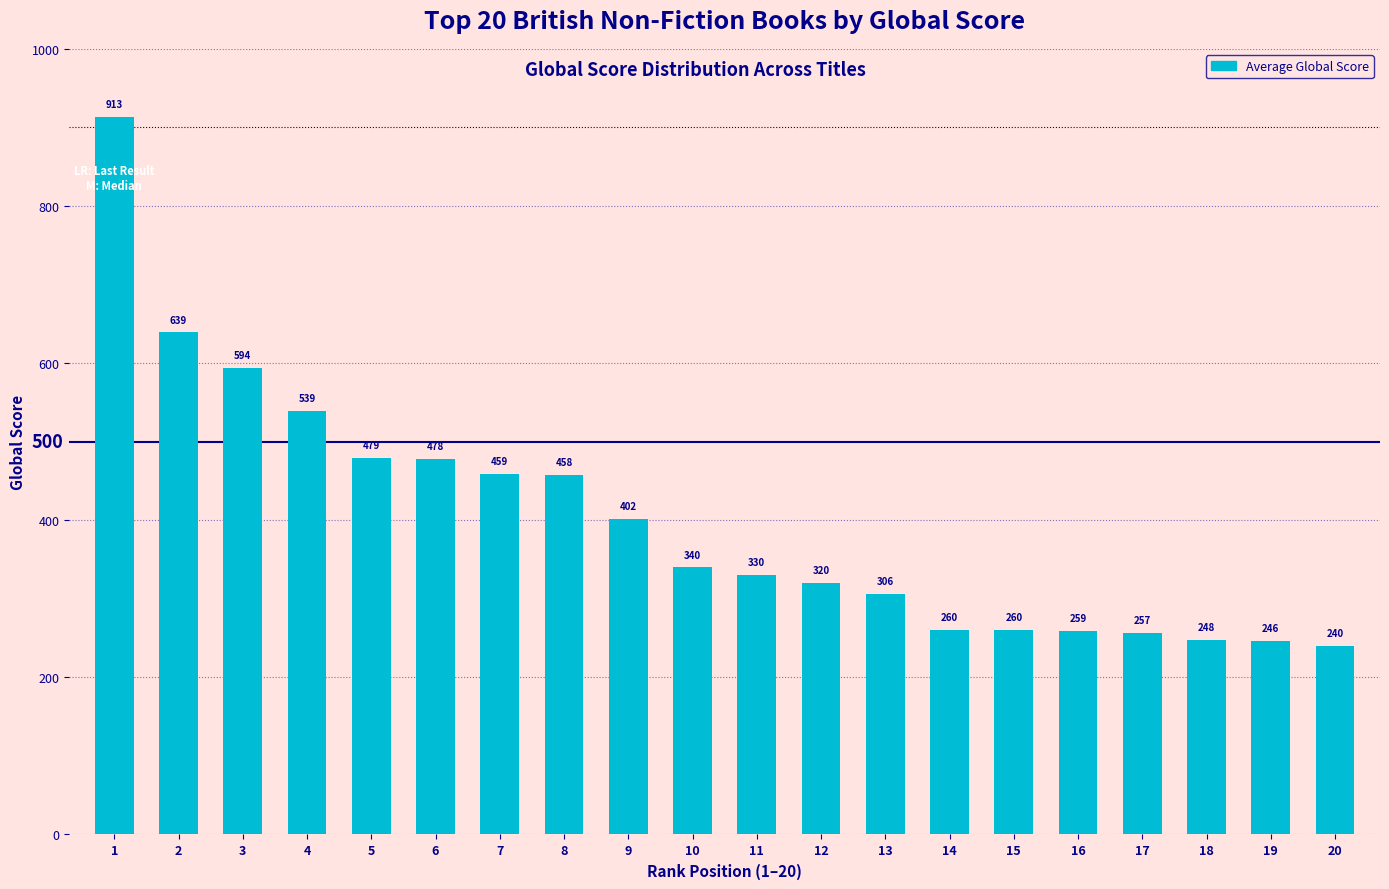

Which label corresponds to the largest value in the chart?

1